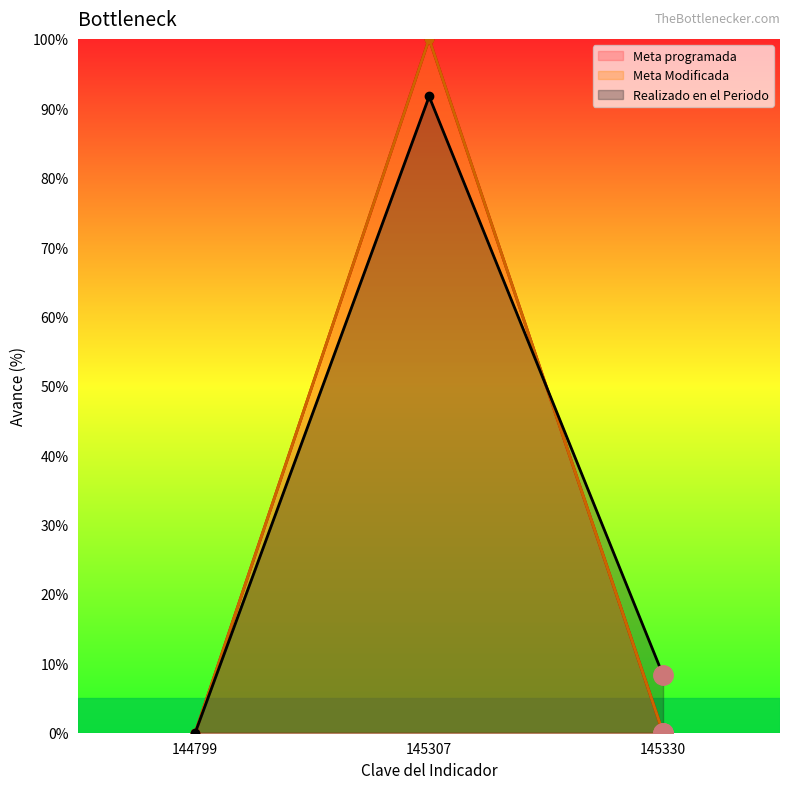

Between 145307 and 145330, which series saw the biggest shift?

Meta programada